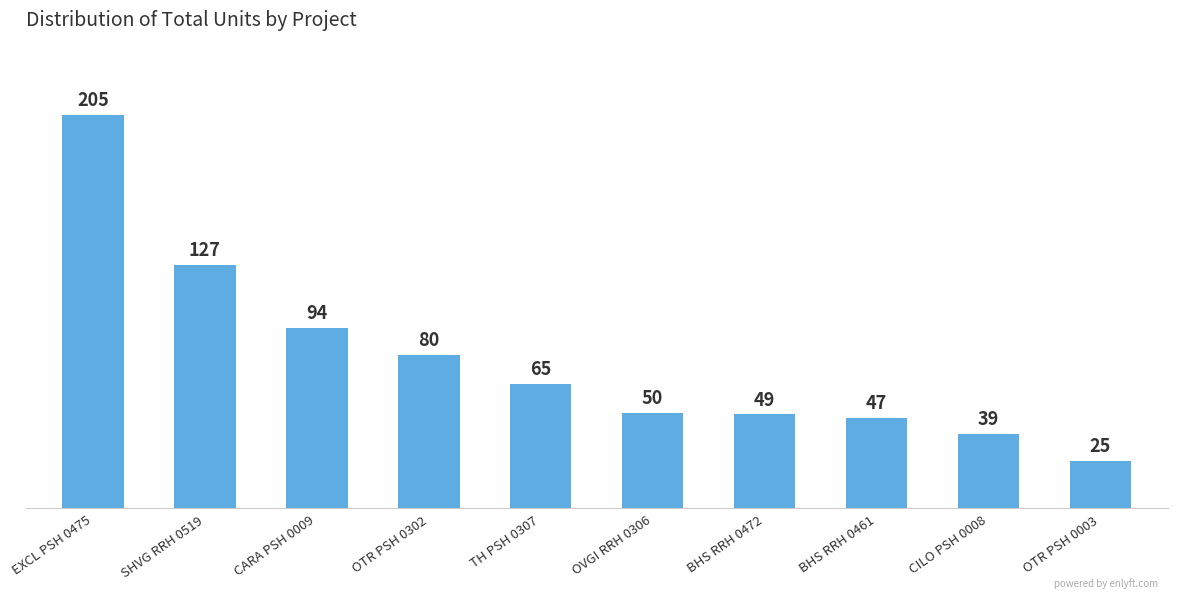

The value at OTR PSH 0302 is 80. True or false?

True